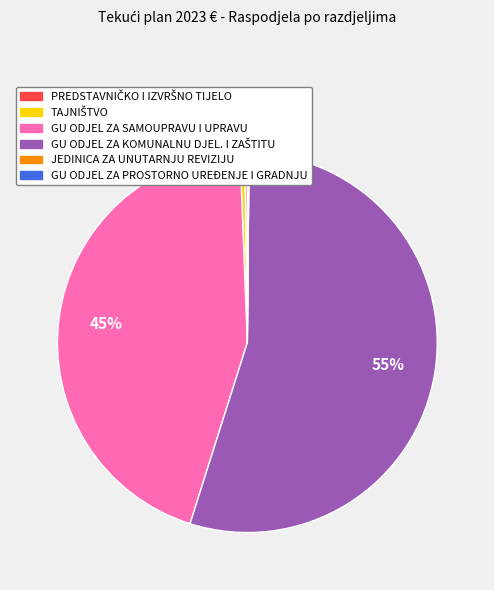

Is there any slice that represents more than half of the pie?

Yes